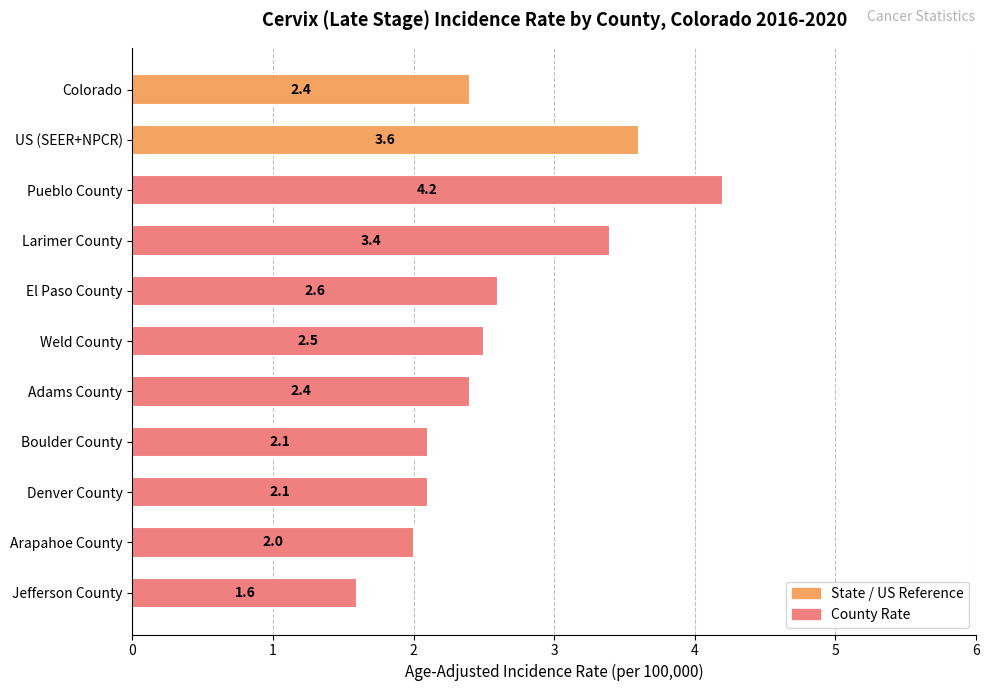

The value at Larimer County is 1.6. True or false?

False